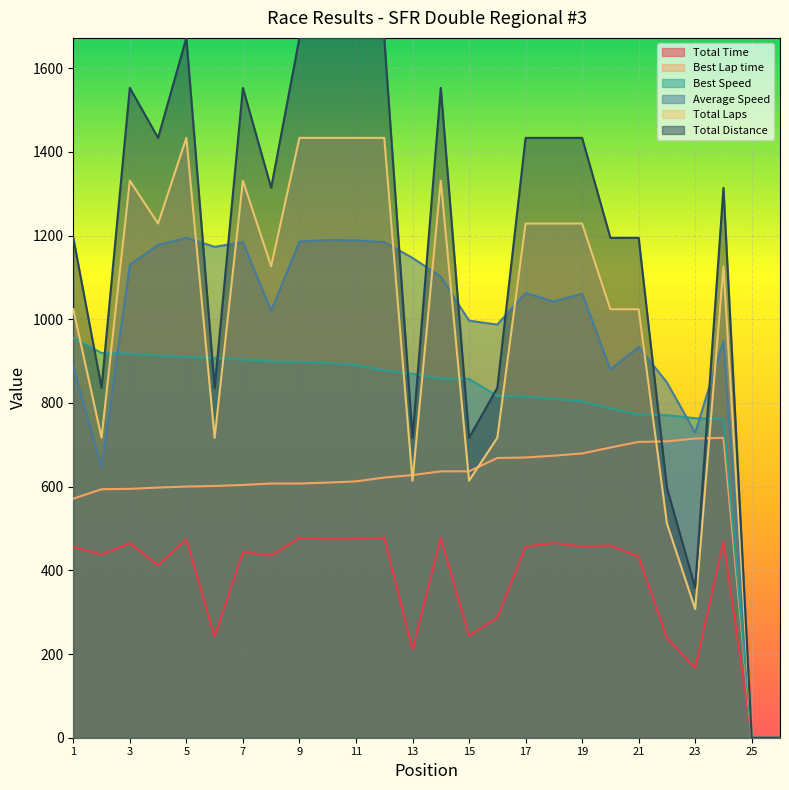

Which series has the largest total across all categories?

Total Distance